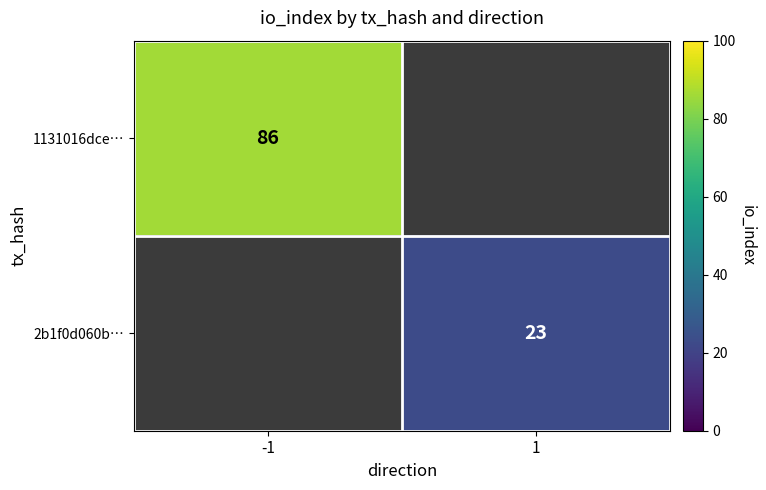

How many distinct data groups are displayed?

2